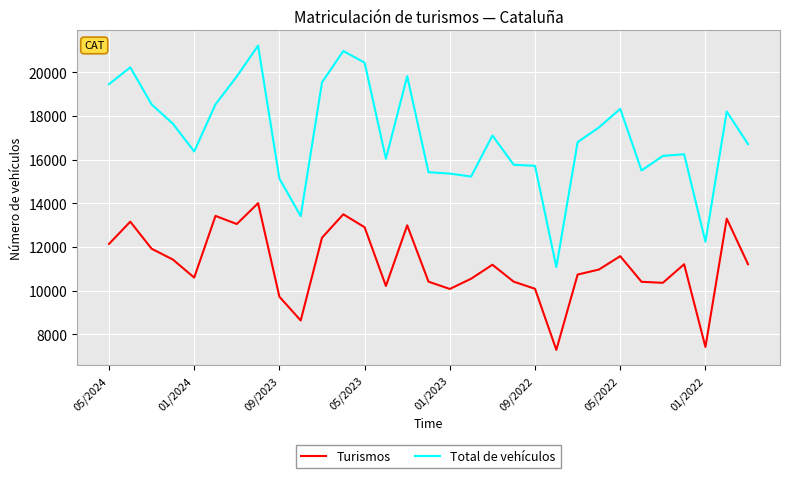

Which series has the widest spread of values?

Total de vehículos